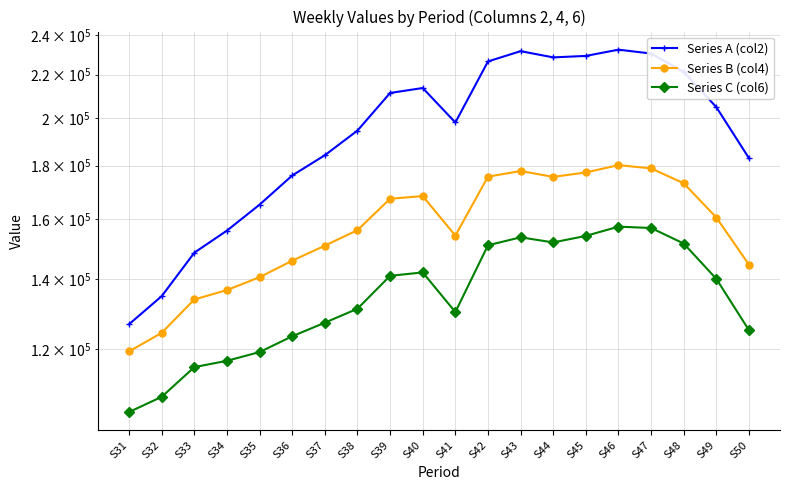

Reading left to right, transcribe all the data shown in this chart.

Series A (col2): 126810	134912	148503	155919	165113	176094	184154	194452	211286	213607	197954	226519	231709	228551	229296	232478	230499	221360	204746	182934
Series B (col4): 119418	124417	133926	136735	140678	145898	150817	156087	167277	168268	154204	175637	177834	175555	177278	180175	178874	173078	160473	144601
Series C (col6): 104462	108021	115347	116969	119244	123476	127229	131217	141106	142171	130260	150953	153626	151901	154109	157282	156819	151526	140141	125128